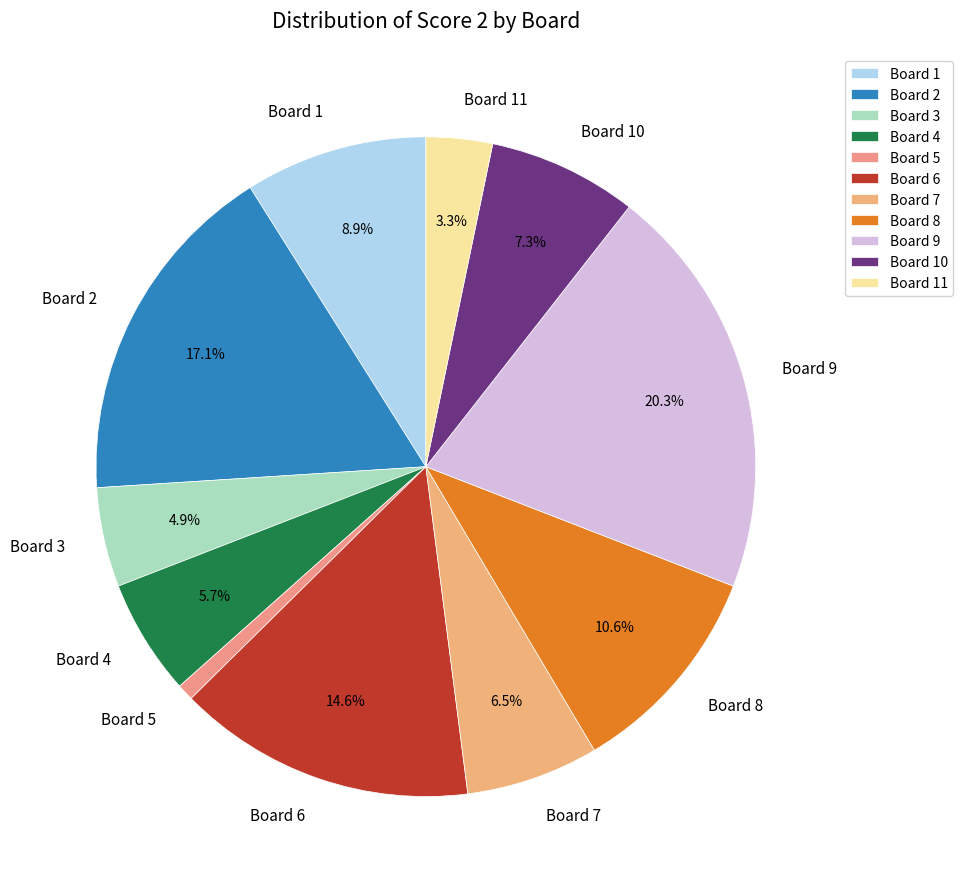

Which has a higher value, Board 7 or Board 3?

Board 7